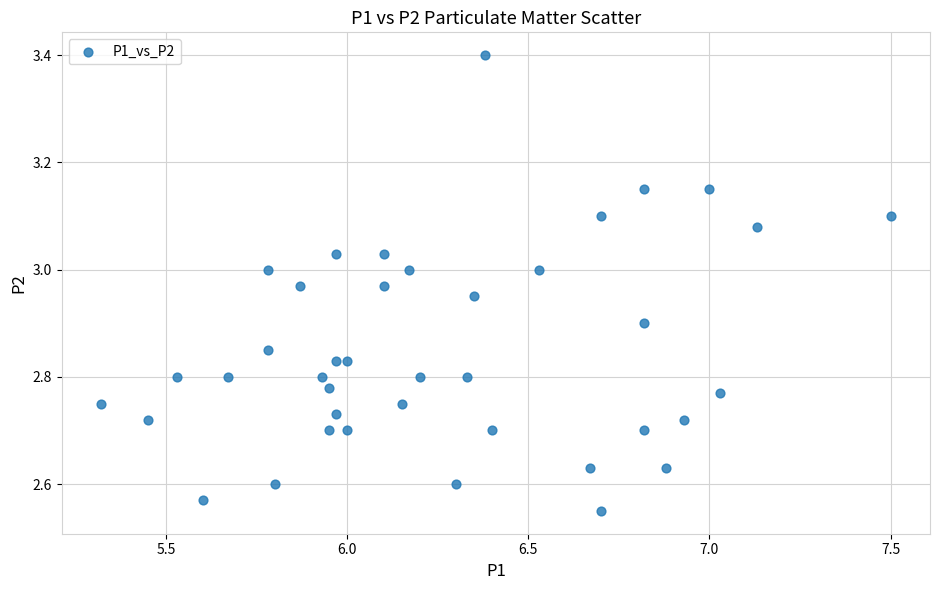

What is the range of X values (max minus min)?

2.2